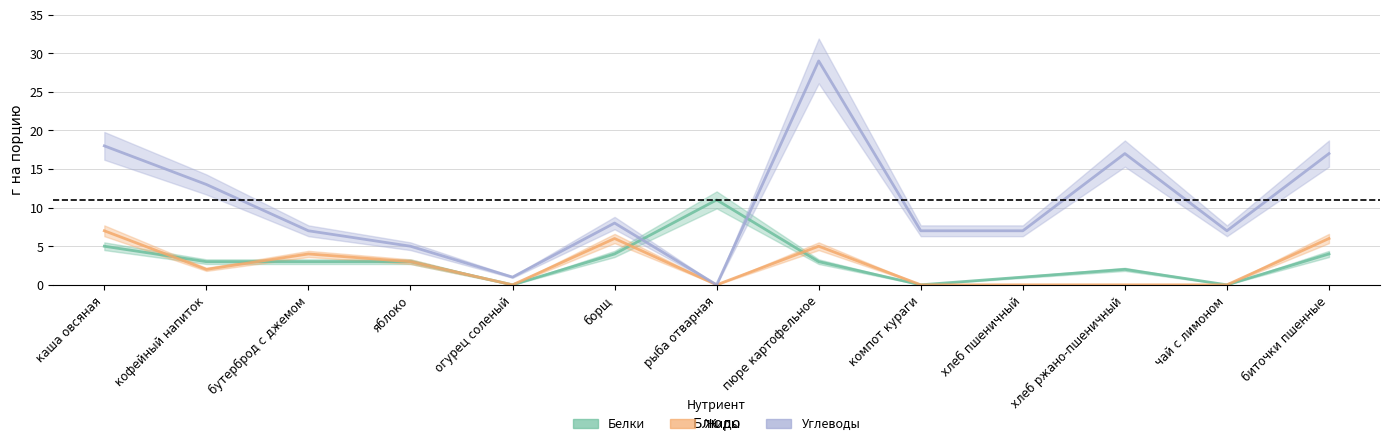

True or false: Углеводы and Жиры cross at least once.

False